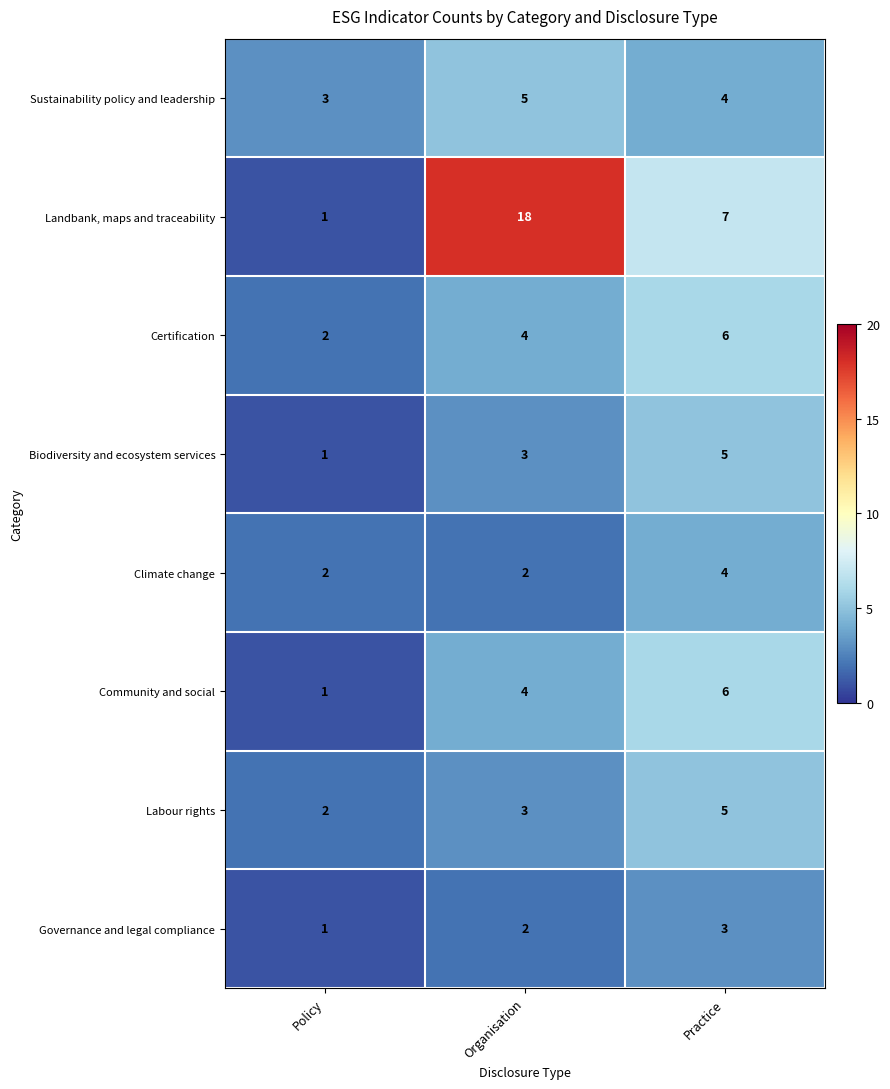

Count the Governance and legal compliance values in the range 1 to 3.

3